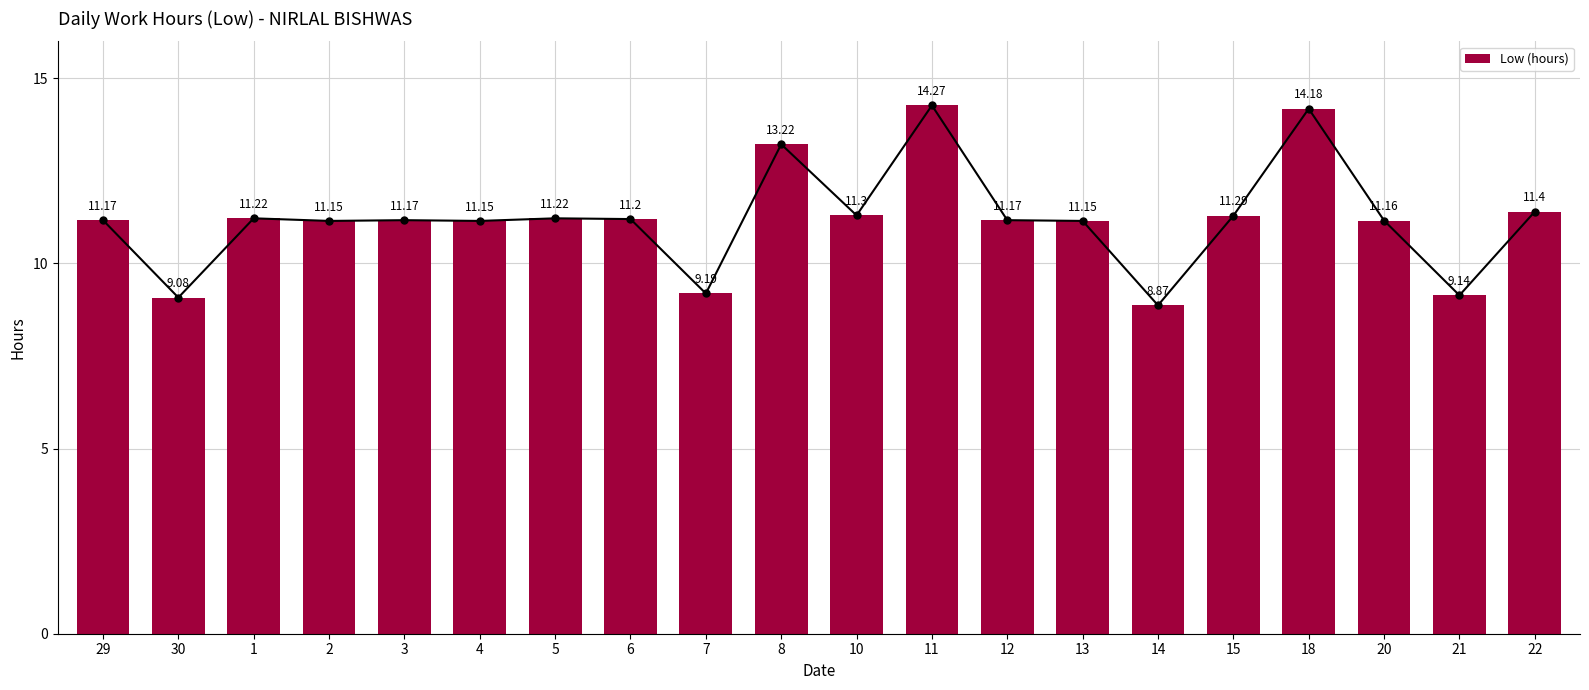

What is the minimum value shown in the chart?

8.9